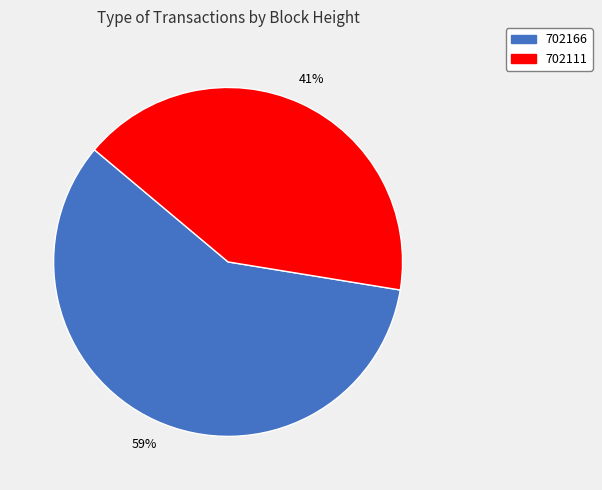

Is the sum of 702111 and 702166 greater than half?

Yes